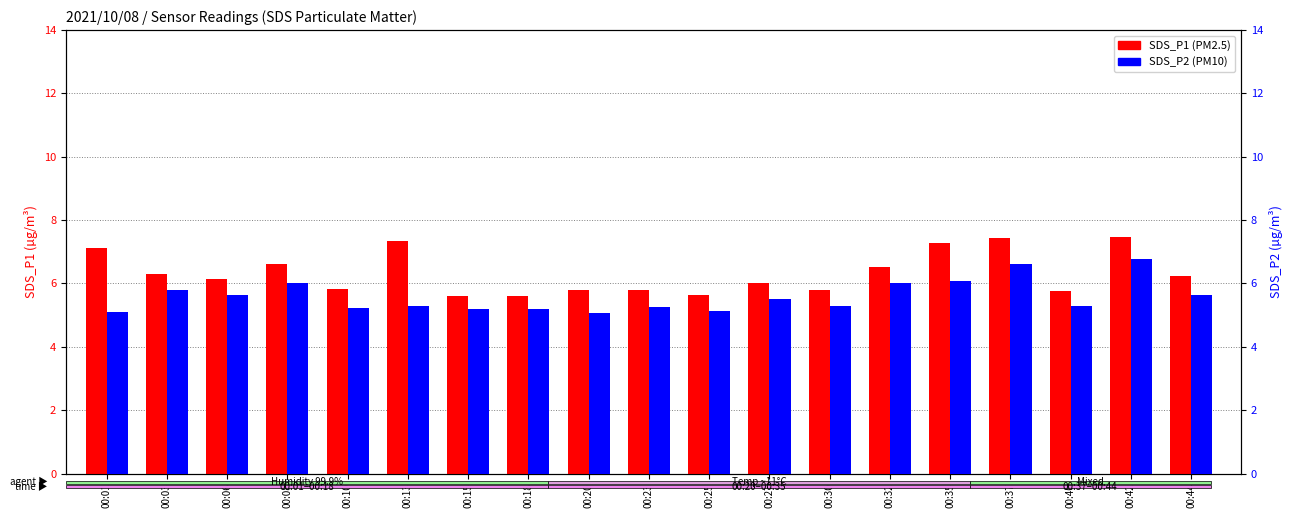

Reading right to left, transcribe all the data shown in this chart.

SDS_P1: 6.2	7.5	5.8	7.4	7.3	6.5	5.8	6.0	5.6	5.8	5.8	5.6	5.6	7.3	5.8	6.6	6.1	6.3	7.1
SDS_P2: 5.6	6.8	5.3	6.6	6.1	6.0	5.3	5.5	5.1	5.3	5.1	5.2	5.2	5.3	5.2	6.0	5.6	5.8	5.1